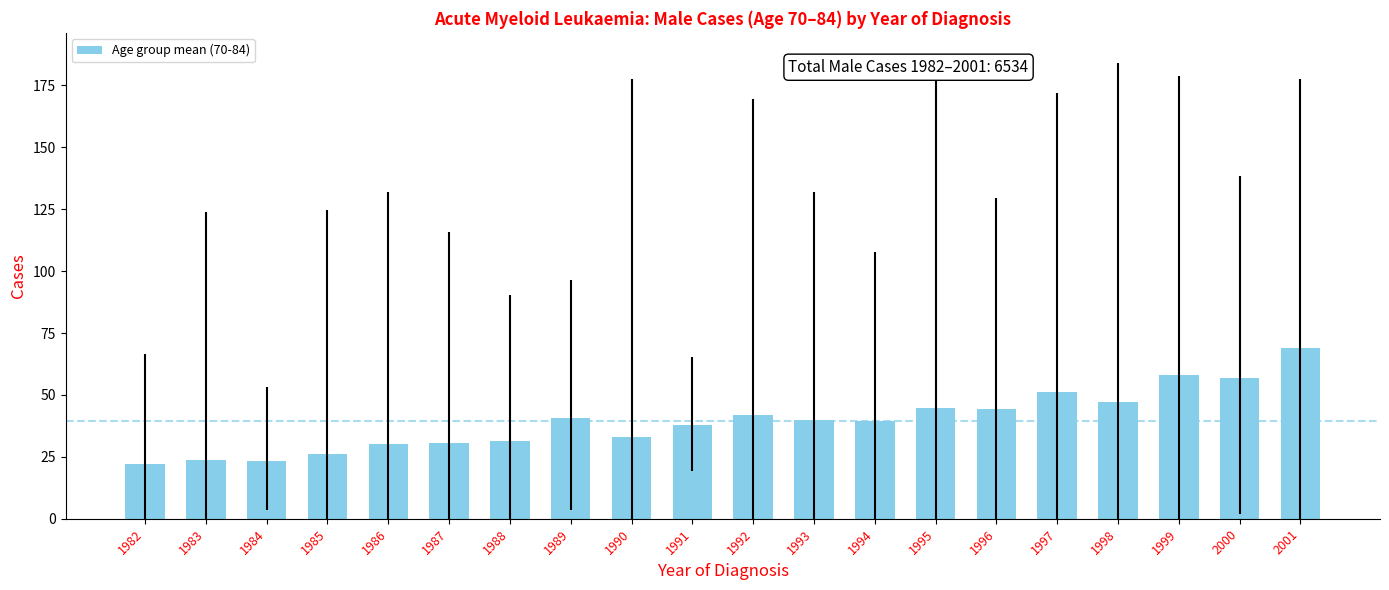

Which label corresponds to the largest value in the chart?

2001